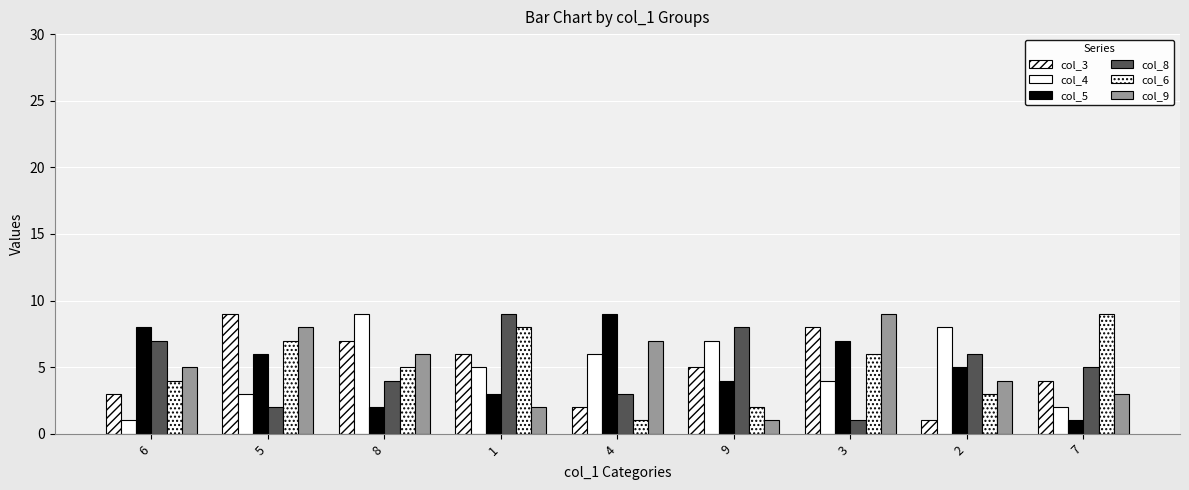

At how many categories does at least one series exceed 6?

9